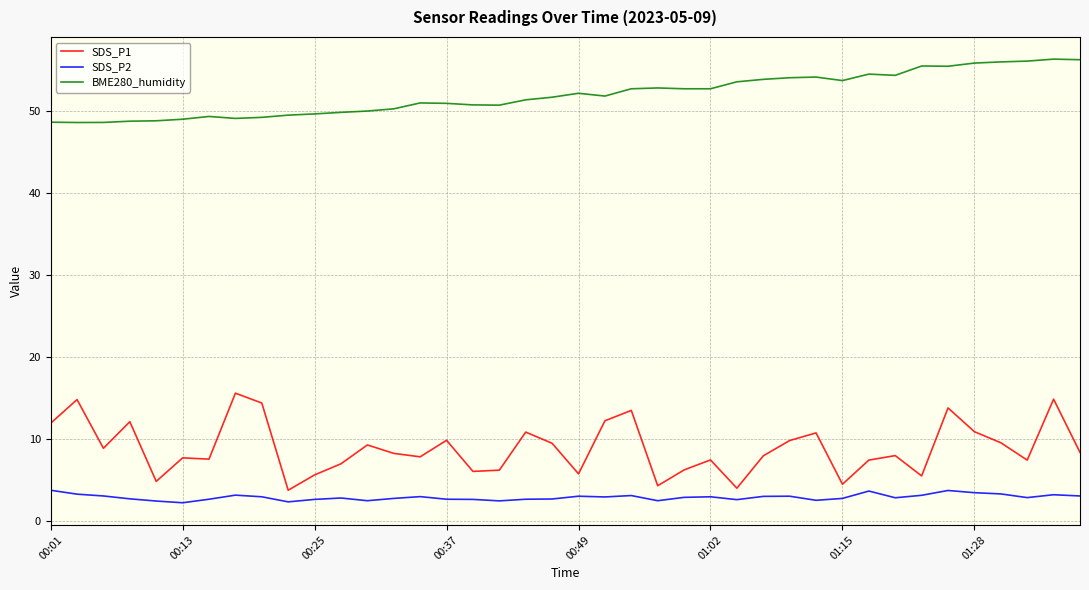

Which series has the largest total across all categories?

BME280_humidity